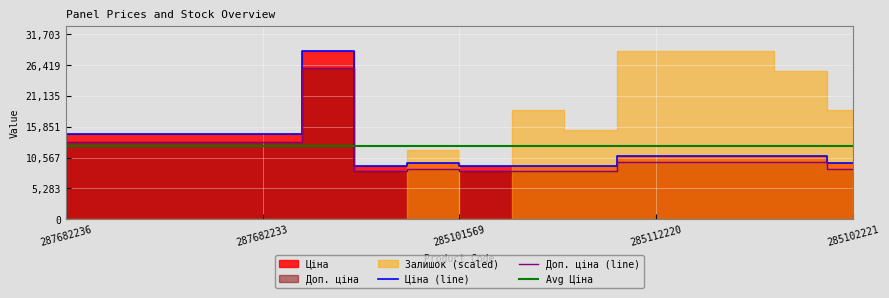

Is the value of Ціна (line) at 8 greater than the value of Avg Ціна at 6?

No